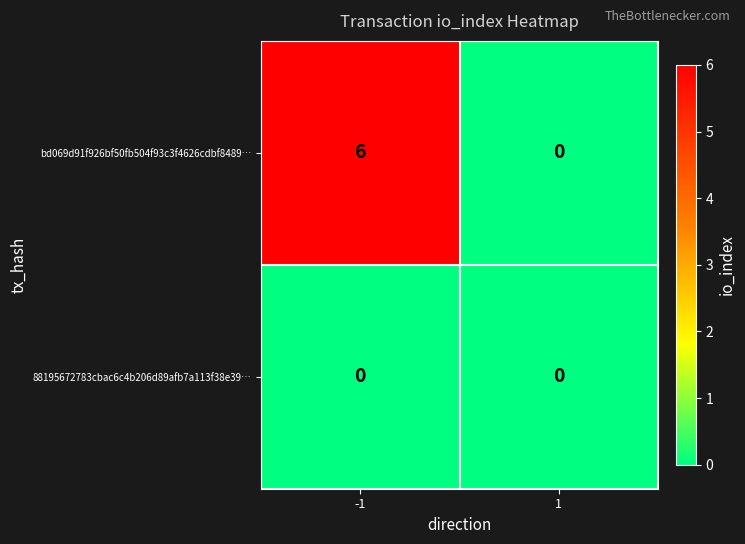

What is the difference between the bd069d91f926bf50fb504f93c3f4626cdbf8489… values at -1 and 1?

6